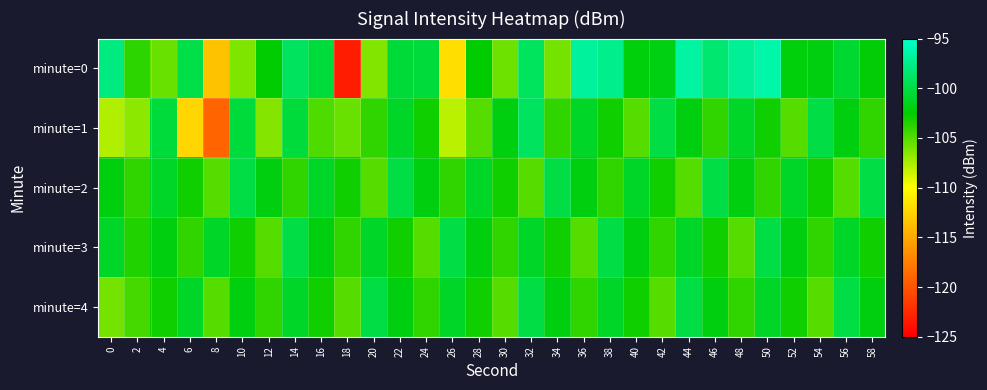

Reading left to right, list all the values displayed in this chart.

minute=0: 0=-97.9	2=-103.9	4=-105.6	6=-99.9	8=-113.6	10=-106.2	12=-102.5	14=-99.1	16=-100.3	18=-123.3	20=-106.3	22=-100.5	24=-100.4	26=-111.9	28=-102.6	30=-105.7	32=-99.1	34=-106.0	36=-96.8	38=-97.4	40=-102.1	42=-101.9	44=-96.6	46=-98.5	48=-97.0	50=-96.3	52=-102.1	54=-102.0	56=-100.7	58=-102.3
minute=1: 0=-107.7	2=-106.7	4=-100.3	6=-112.4	8=-119.0	10=-100.4	12=-106.4	14=-100.3	16=-104.8	18=-105.6	20=-104.0	22=-101.0	24=-103.0	26=-108.0	28=-105.0	30=-102.0	32=-99.0	34=-104.0	36=-101.0	38=-103.0	40=-105.0	42=-100.0	44=-102.0	46=-104.0	48=-101.0	50=-103.0	52=-105.0	54=-100.0	56=-102.0	58=-104.0
minute=2: 0=-102.0	2=-104.0	4=-101.0	6=-103.0	8=-105.0	10=-100.0	12=-102.0	14=-104.0	16=-101.0	18=-103.0	20=-105.0	22=-100.0	24=-102.0	26=-104.0	28=-101.0	30=-103.0	32=-105.0	34=-100.0	36=-102.0	38=-104.0	40=-101.0	42=-103.0	44=-105.0	46=-100.0	48=-102.0	50=-104.0	52=-101.0	54=-103.0	56=-105.0	58=-100.0
minute=3: 0=-101.0	2=-103.5	4=-102.0	6=-104.0	8=-101.0	10=-103.0	12=-105.0	14=-100.0	16=-102.0	18=-104.0	20=-101.0	22=-103.0	24=-105.0	26=-100.0	28=-102.0	30=-104.0	32=-101.0	34=-103.0	36=-105.0	38=-100.0	40=-102.0	42=-104.0	44=-101.0	46=-103.0	48=-105.0	50=-100.0	52=-102.0	54=-104.0	56=-101.0	58=-103.0
minute=4: 0=-106.0	2=-104.5	4=-103.0	6=-101.0	8=-105.0	10=-102.0	12=-104.0	14=-101.0	16=-103.0	18=-105.0	20=-100.0	22=-102.0	24=-104.0	26=-101.0	28=-103.0	30=-105.0	32=-100.0	34=-102.0	36=-104.0	38=-101.0	40=-103.0	42=-105.0	44=-100.0	46=-102.0	48=-104.0	50=-101.0	52=-103.0	54=-105.0	56=-100.0	58=-102.0